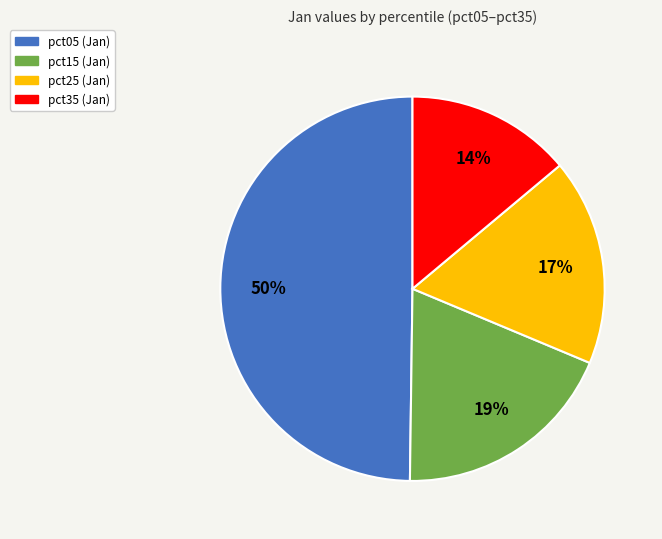

To the nearest percent, what is the average slice percentage?

25%